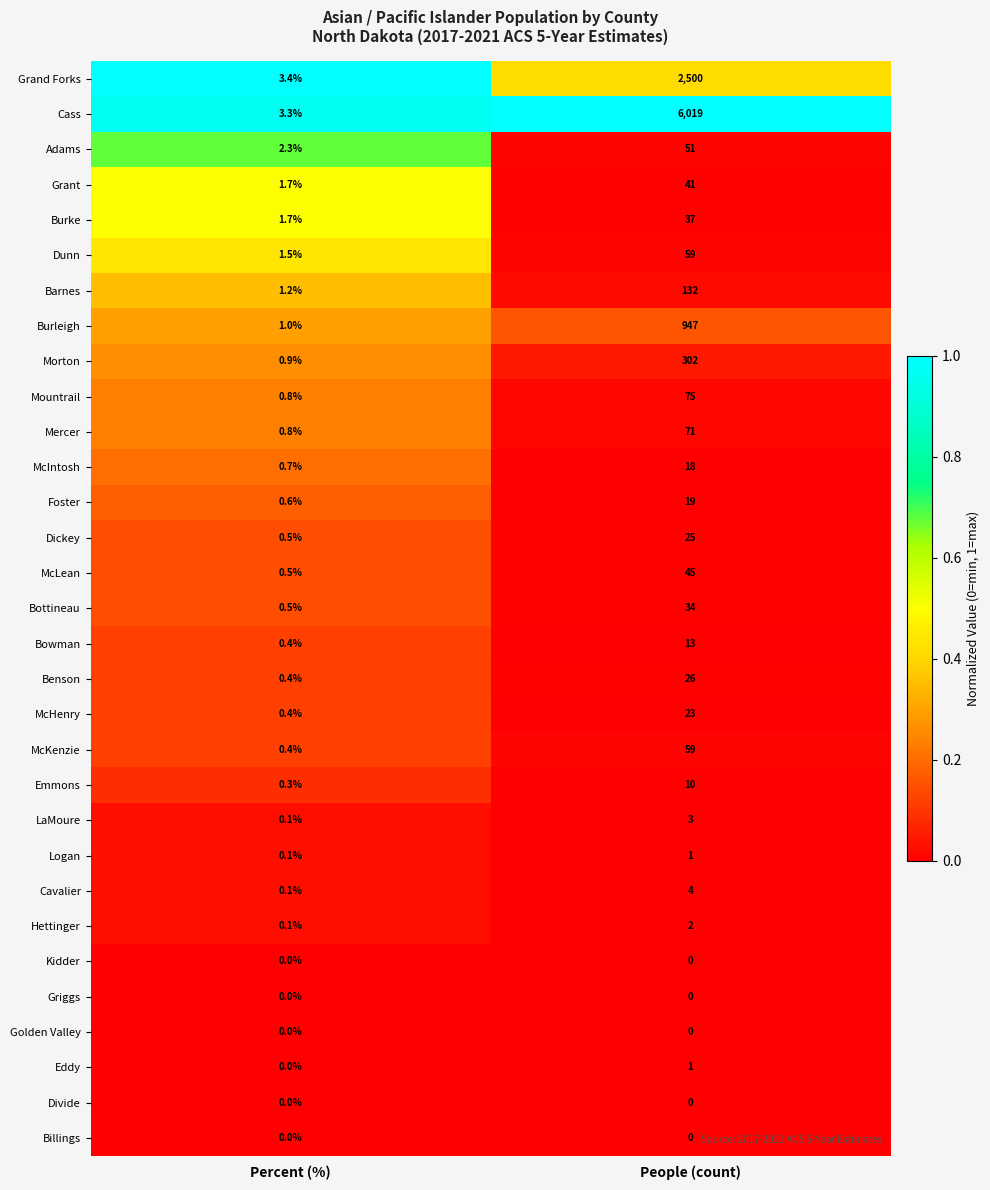

Between Percent (%) and People (count), which series saw the biggest shift?

Cass